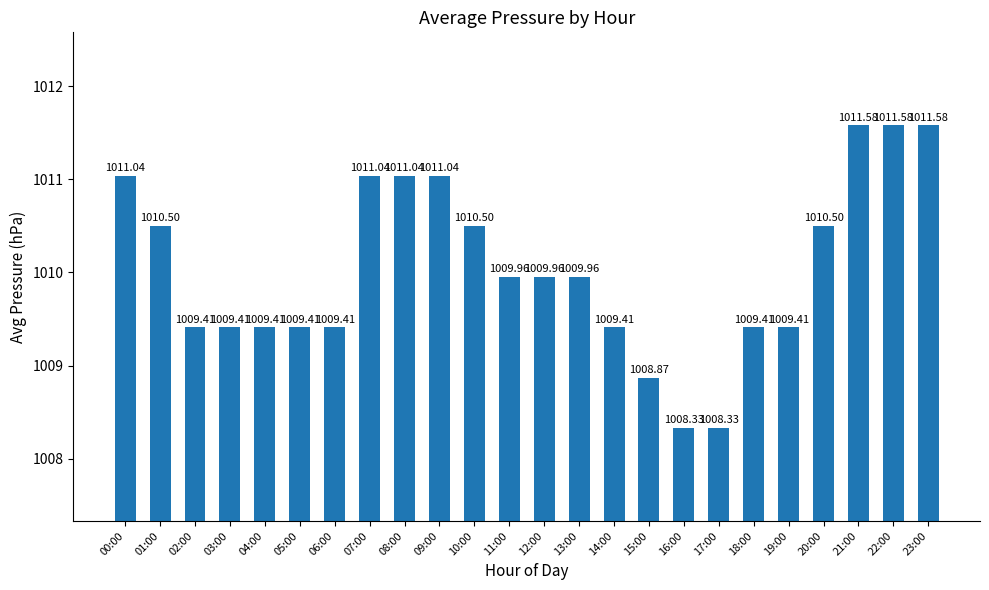

Reading left to right, extract all data points from this chart.

1011.0	1010.5	1009.4	1009.4	1009.4	1009.4	1009.4	1011.0	1011.0	1011.0	1010.5	1010.0	1010.0	1010.0	1009.4	1008.9	1008.3	1008.3	1009.4	1009.4	1010.5	1011.6	1011.6	1011.6